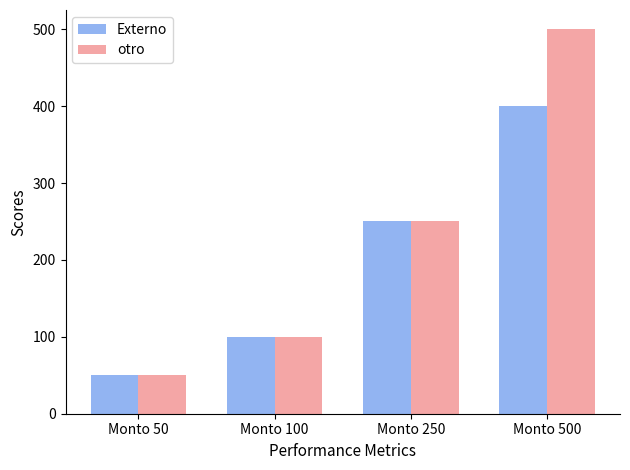

Which series has the widest spread of values?

otro